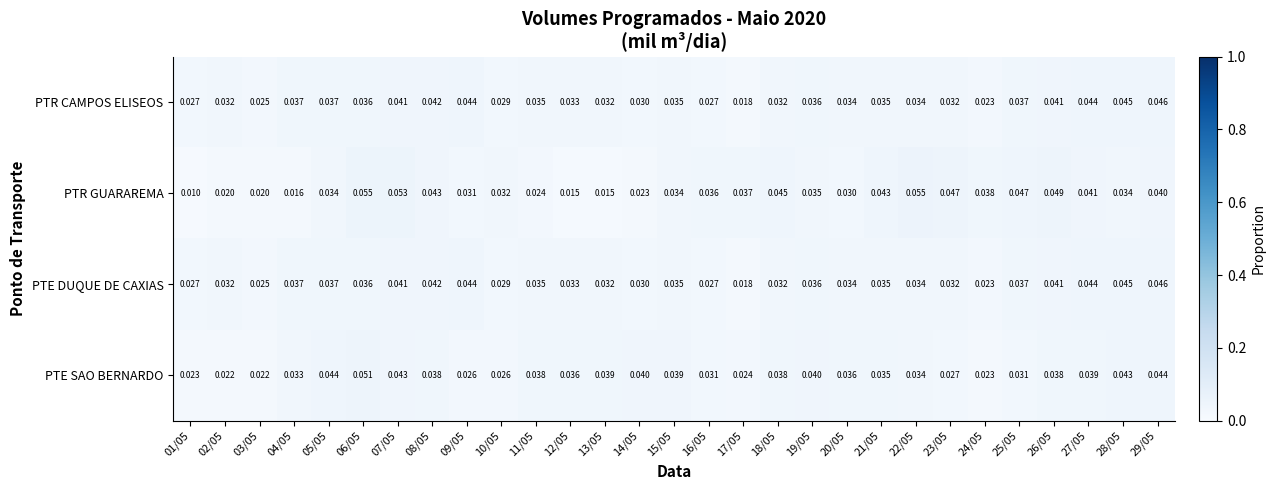

Is the value of PTE SAO BERNARDO at 15/05 greater than the value of PTE DUQUE DE CAXIAS at 20/05?

Yes